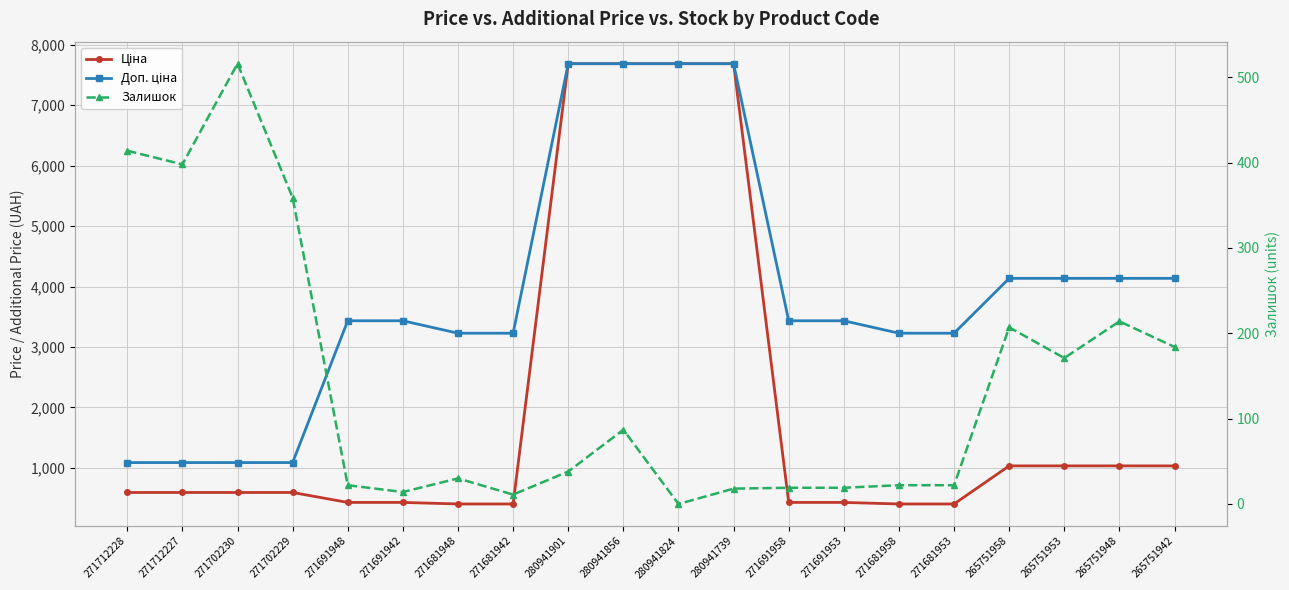

What is the label of the 8th point from the left?

271681942